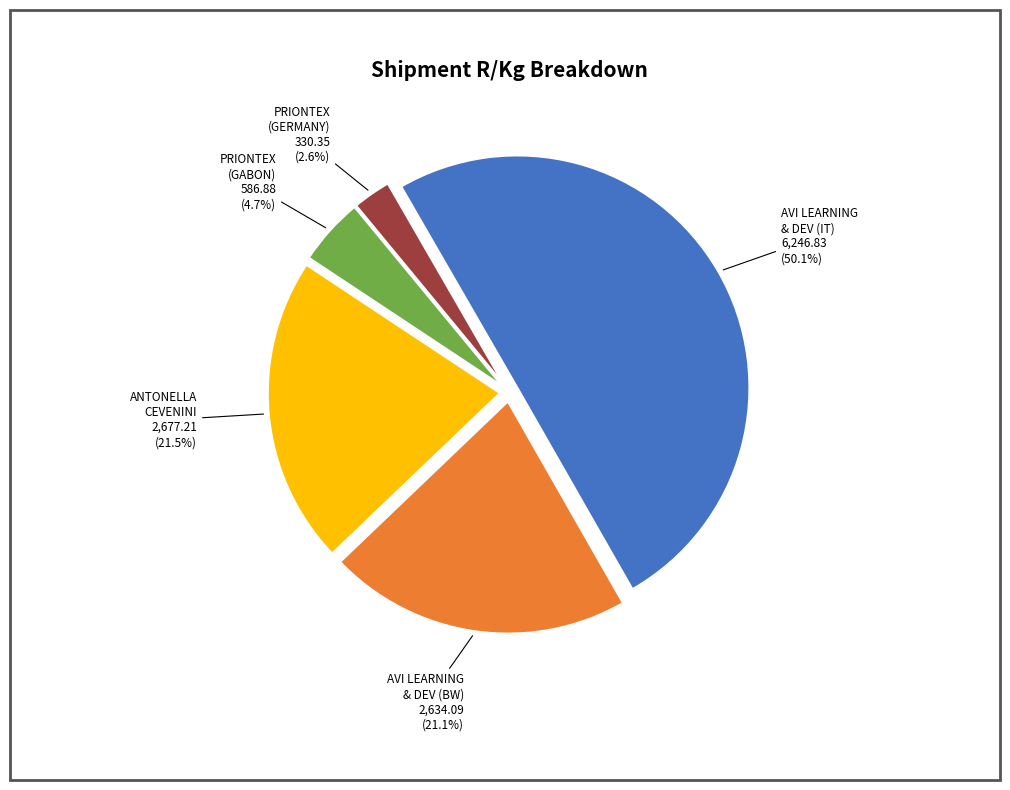

Is the sum of AVI LEARNING & DEV (IT) and PRIONTEX (GABON) greater than half?

Yes